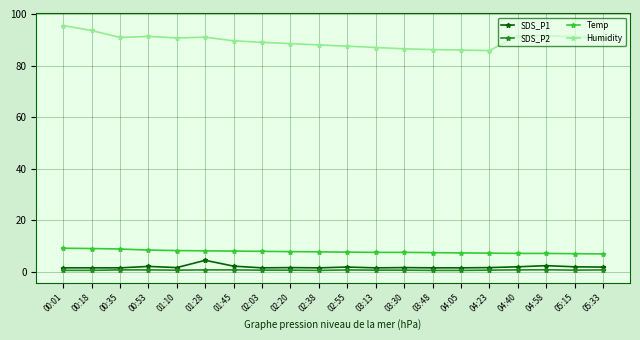

What is the minimum value for SDS_P2?

0.5